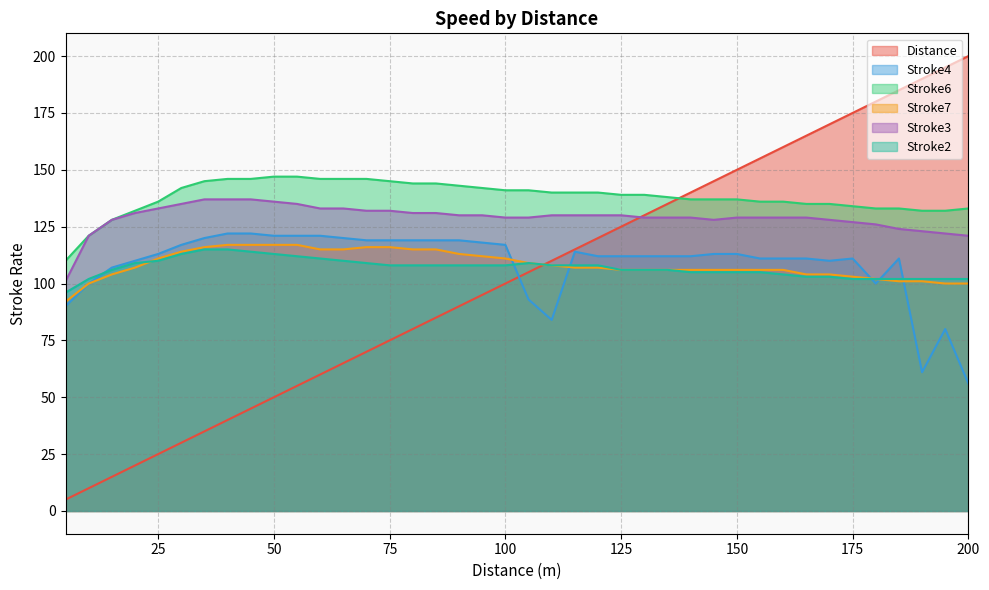

Reading right to left, list all the values displayed in this chart.

Distance: 200	195	190	185	180	175	170	165	160	155	150	145	140	135	130	125	120	115	110	105	100	95	90	85	80	75	70	65	60	55	50	45	40	35	30	25	20	15	10	5
Stroke4: 56	80	61	111	100	111	110	111	111	111	113	113	112	112	112	112	112	114	84	93	117	118	119	119	119	119	119	120	121	121	121	122	122	120	117	113	110	107	100	90
Stroke6: 133	132	132	133	133	134	135	135	136	136	137	137	137	138	139	139	140	140	140	141	141	142	143	144	144	145	146	146	146	147	147	146	146	145	142	136	132	128	121	110
Stroke7: 100	100	101	101	102	103	104	104	106	106	106	106	106	106	106	106	107	107	108	109	111	112	113	115	115	116	116	115	115	117	117	117	117	116	114	111	107	104	100	92
Stroke3: 121	122	123	124	126	127	128	129	129	129	129	128	129	129	129	130	130	130	130	129	129	130	130	131	131	132	132	133	133	135	136	137	137	137	135	133	131	128	121	101
Stroke2: 102	102	102	102	102	102	103	103	104	105	105	105	105	106	106	106	108	108	108	109	108	108	108	108	108	108	109	110	111	112	113	114	115	115	113	110	109	106	102	96